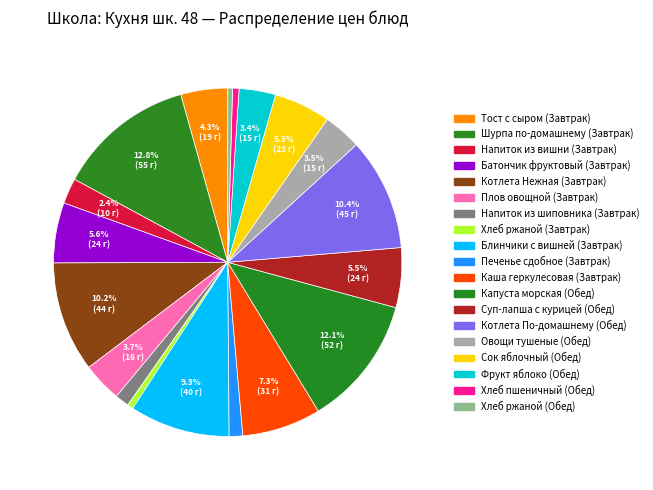

To the nearest percent, what is the average slice percentage?

5%